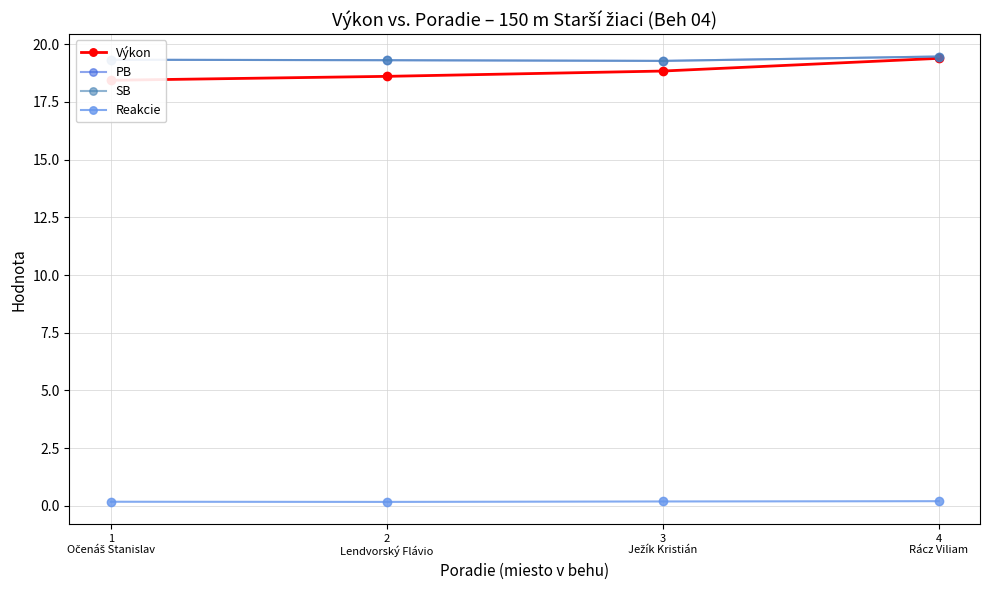

Reading left to right, what are all the values shown in this chart?

Výkon: 1
Očenáš Stanislav=18.4	2
Lendvorský Flávio=18.6	3
Ježík Kristián=18.8	4
Rácz Viliam=19.4
PB: 1
Očenáš Stanislav=19.3	2
Lendvorský Flávio=19.3	3
Ježík Kristián=19.3	4
Rácz Viliam=19.5
SB: 1
Očenáš Stanislav=19.3	2
Lendvorský Flávio=19.3	3
Ježík Kristián=19.3	4
Rácz Viliam=19.5
Reakcie: 1
Očenáš Stanislav=0.2	2
Lendvorský Flávio=0.2	3
Ježík Kristián=0.2	4
Rácz Viliam=0.2